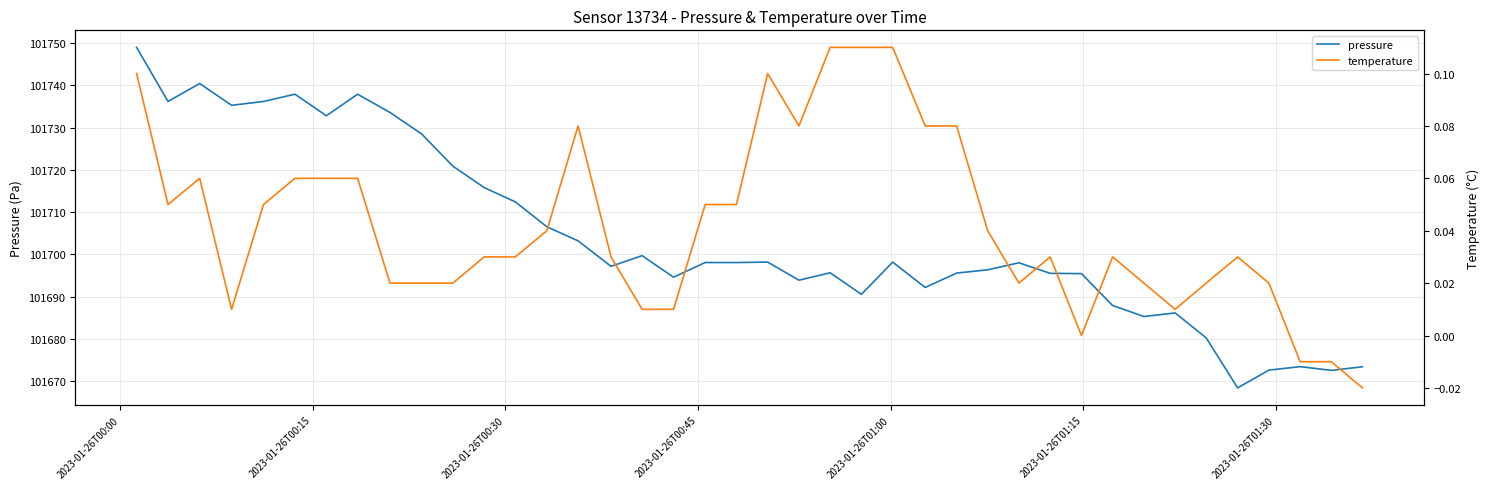

Rank the series by their average value, from lowest to highest.

temperature, pressure